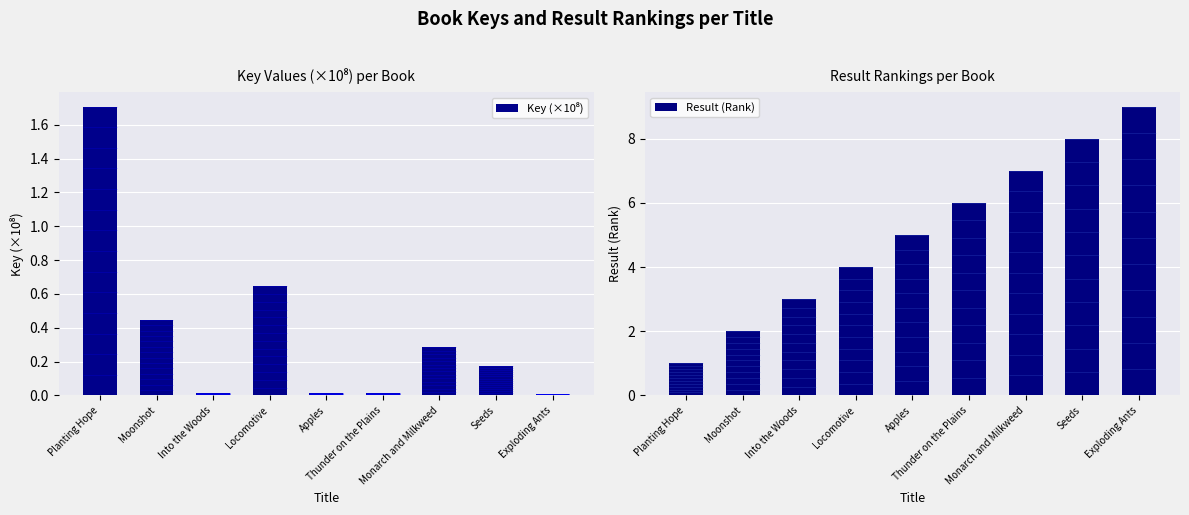

What is the value of the Key (×10⁸) bar at the 2nd from the left?

0.4